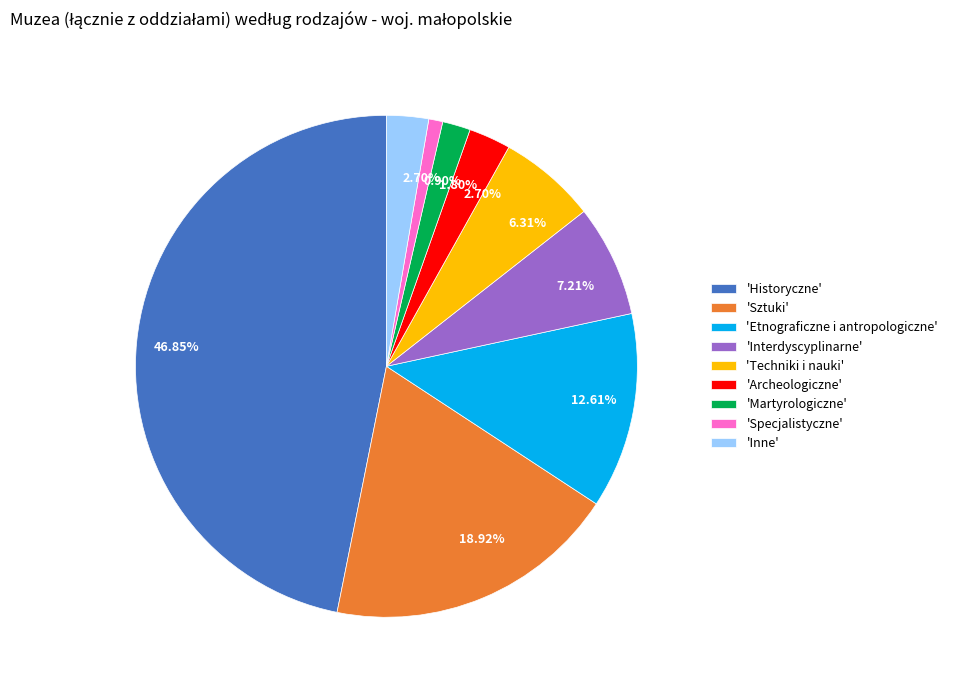

How many slices are in this pie chart?

9